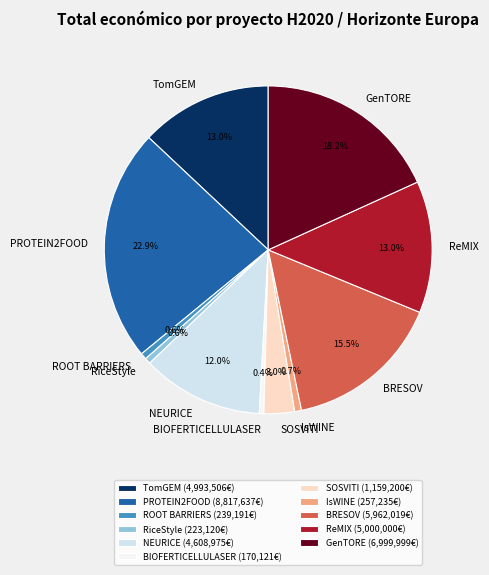

How much of the chart is everything except TomGEM?

87.0%